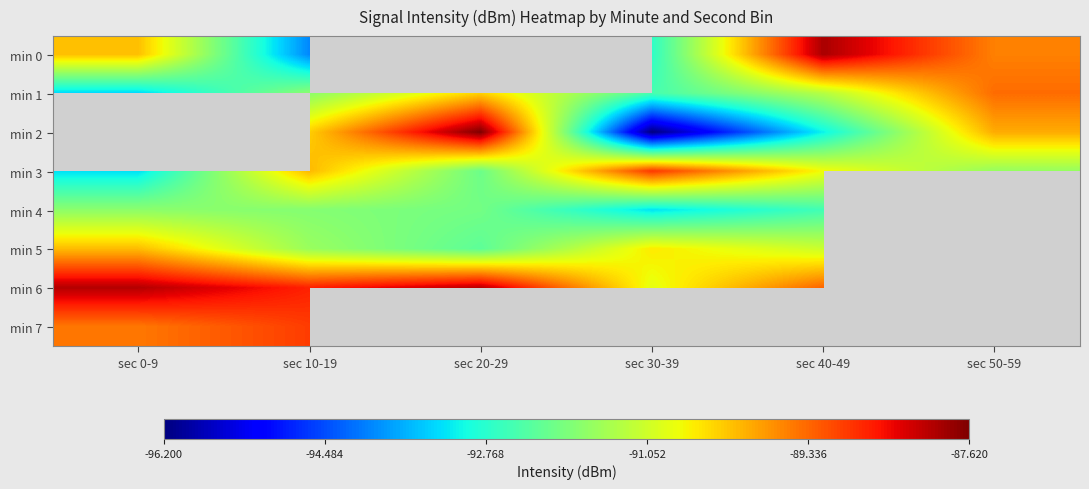

Is the value of min 3 at sec 50-59 greater than the value of min 2 at sec 40-49?

Yes